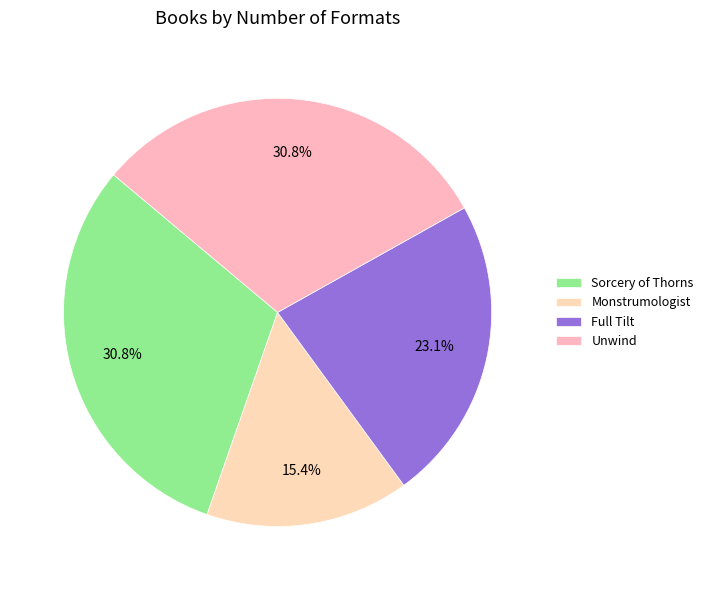

How much of the chart is everything except Unwind?

69.2%